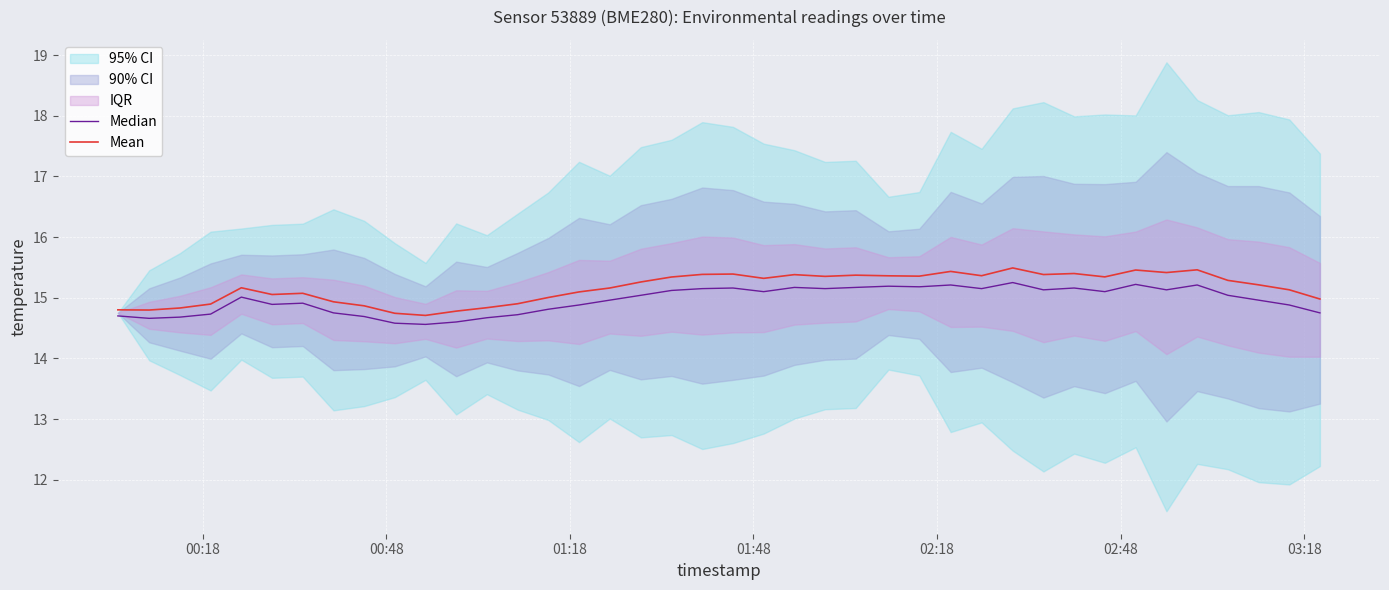

What is the maximum value for Mean?

15.5